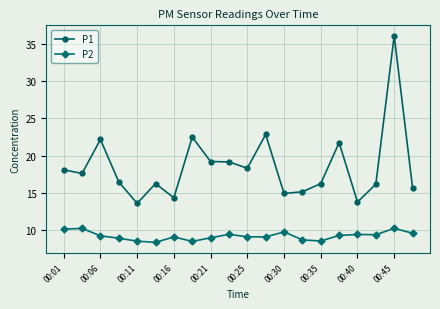

True or false: P2 and P1 intersect in this chart.

False